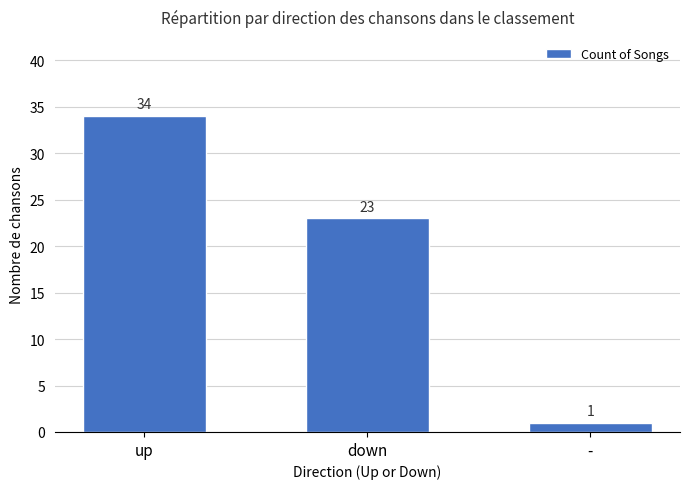

The chart shows a value of 23 at down. True or false?

True